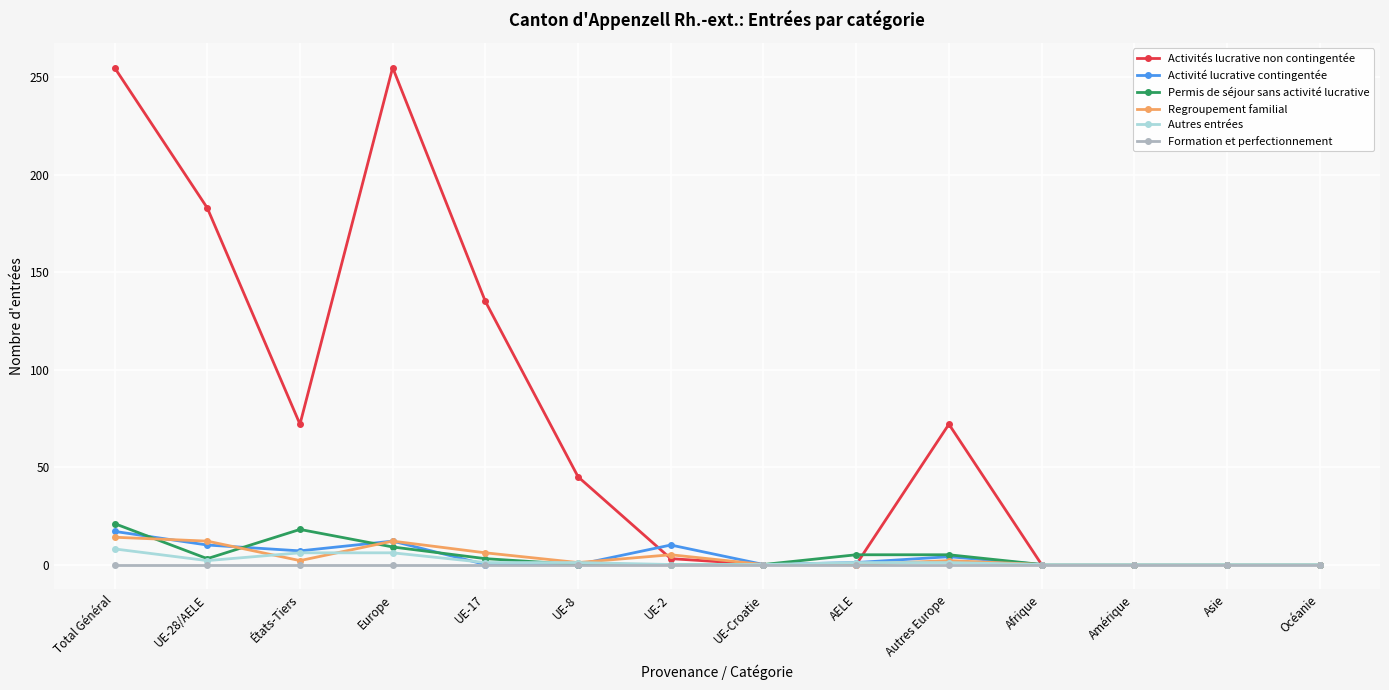

What is the label of the 12th point from the right?

États-Tiers